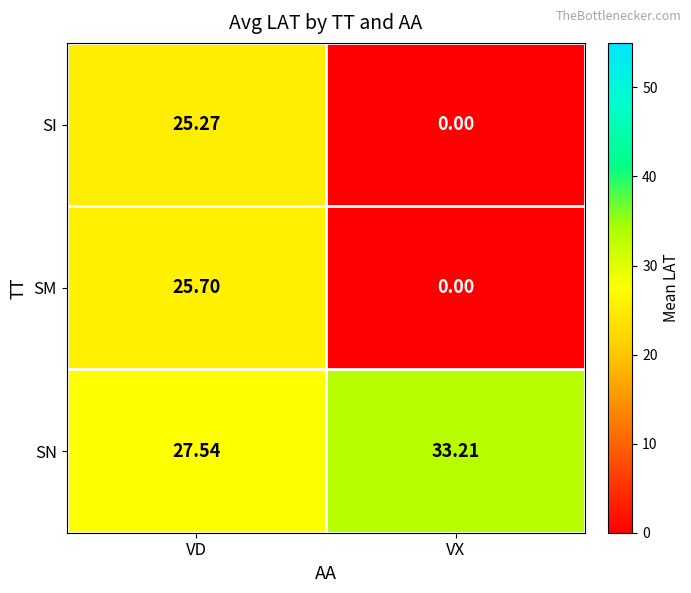

At how many categories does at least one series exceed 6?

2